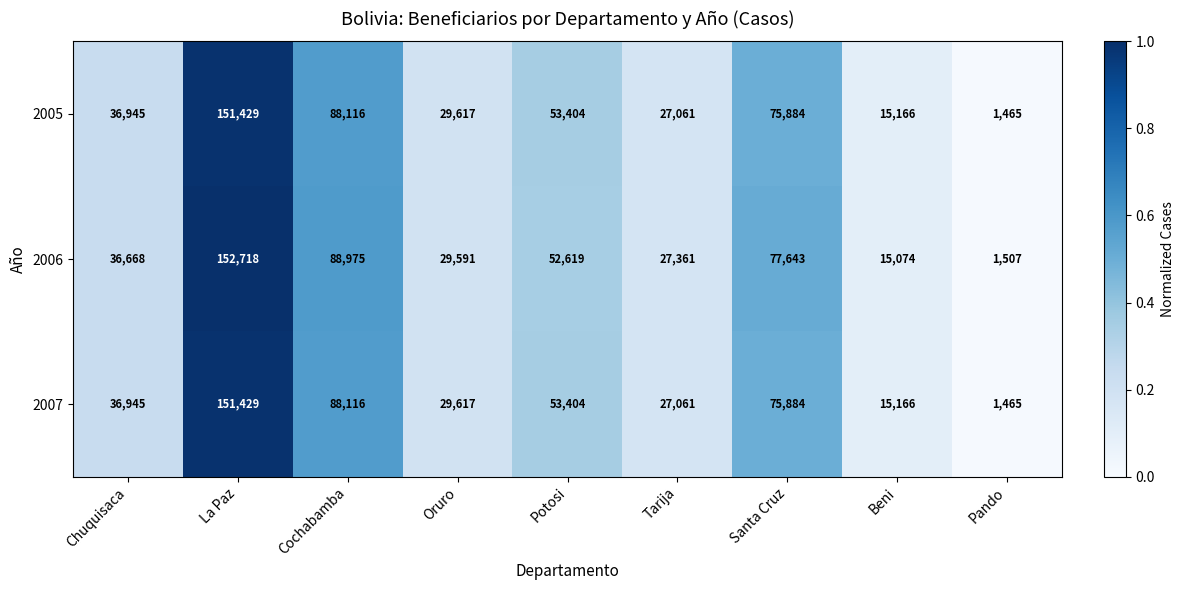

Reading right to left, extract all data points from this chart.

2005: 1465	15166	75884	27061	53404	29617	88116	151429	36945
2006: 1507	15074	77643	27361	52619	29591	88975	152718	36668
2007: 1465	15166	75884	27061	53404	29617	88116	151429	36945